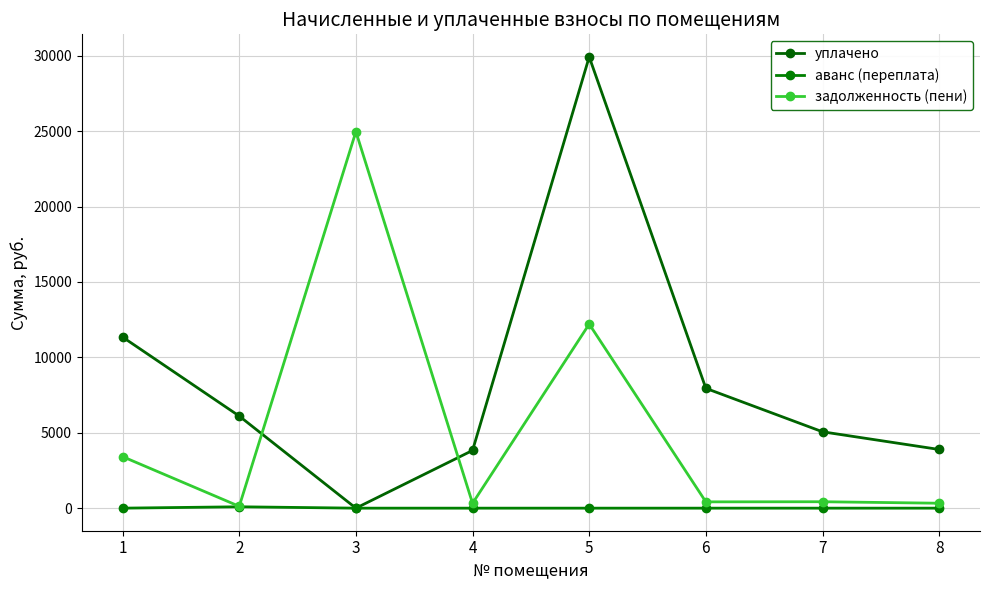

What are all the series names shown in the legend?

уплачено, аванс (переплата), задолженность (пени)